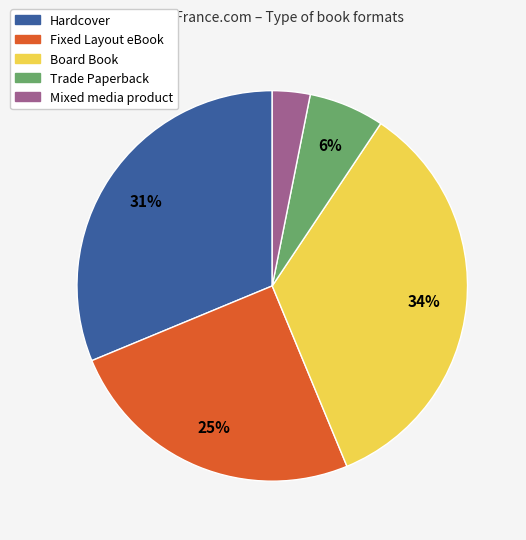

The Mixed media product slice represents 3% of the pie. True or false?

True